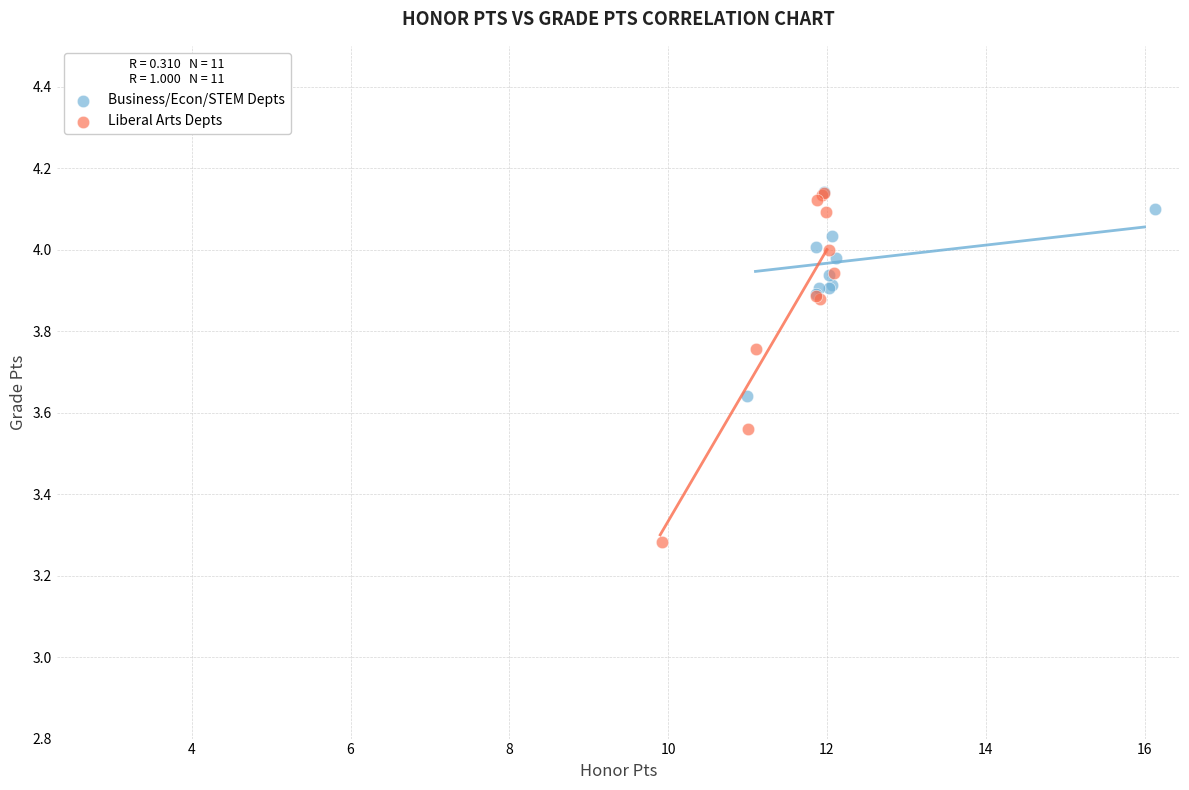

Which series has the largest Y range (max minus min)?

Liberal Arts Depts